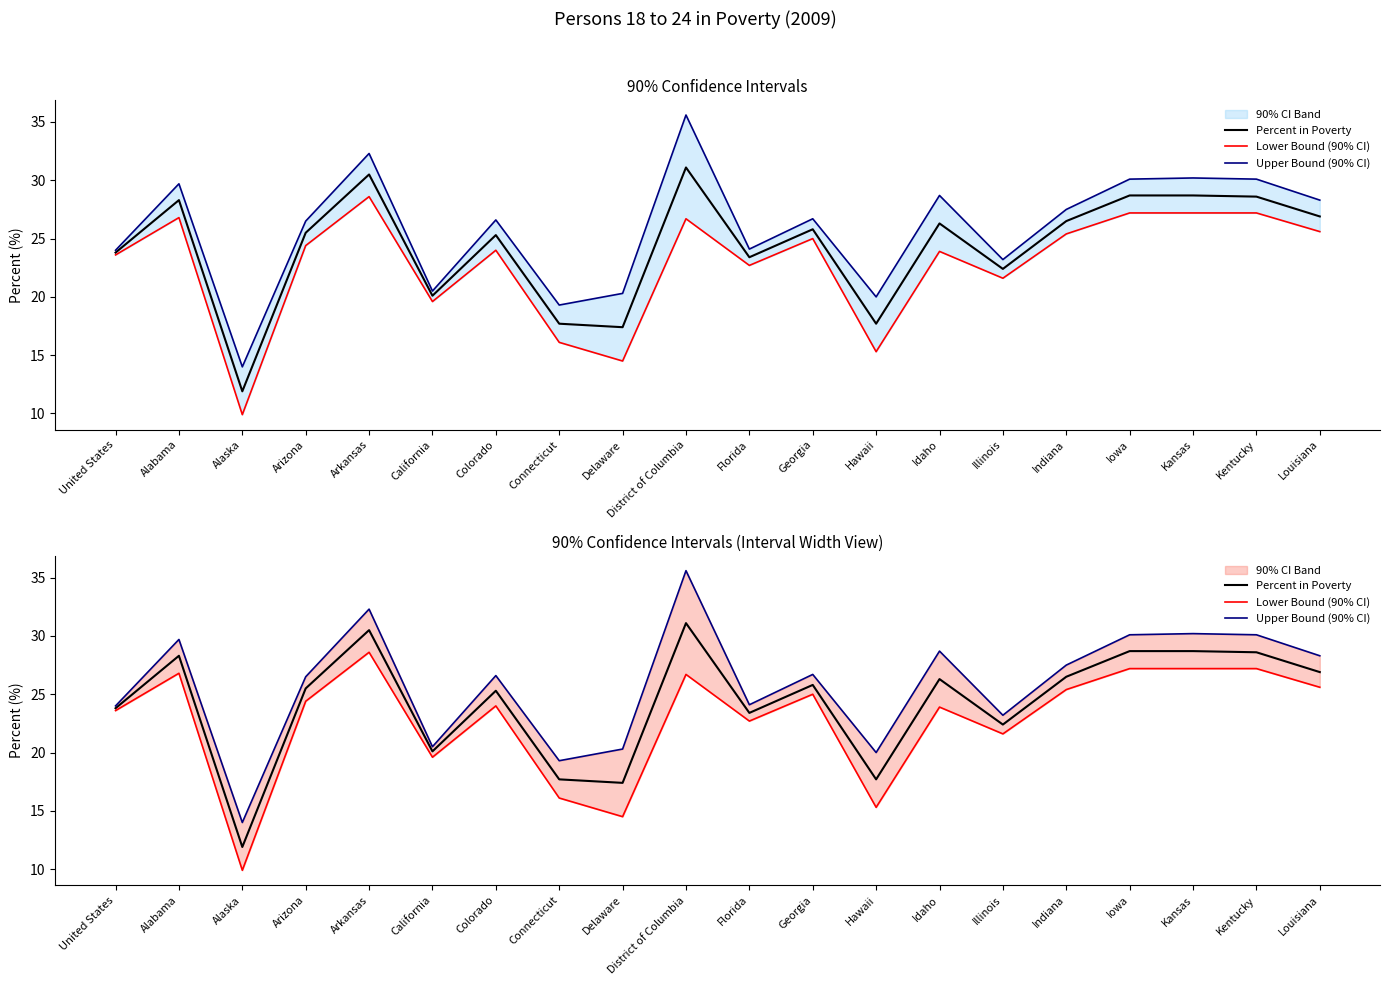

The Upper Bound (90% CI) series shows 10.3 at Connecticut. True or false?

False